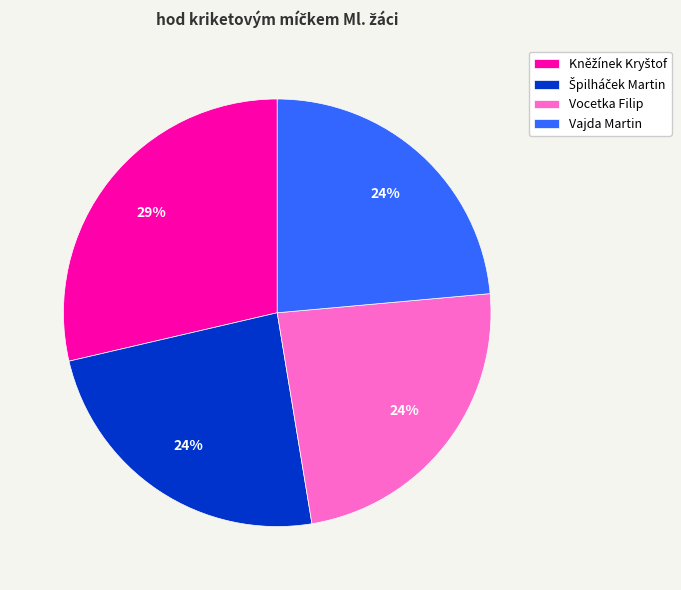

To the nearest percent, what is the average slice percentage?

25%